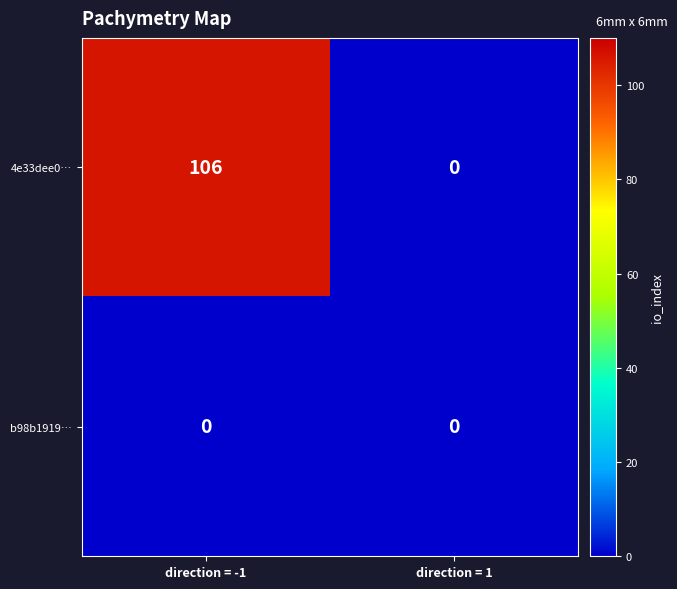

What is the difference between the maximum and minimum values in the 4e33dee0… series?

106